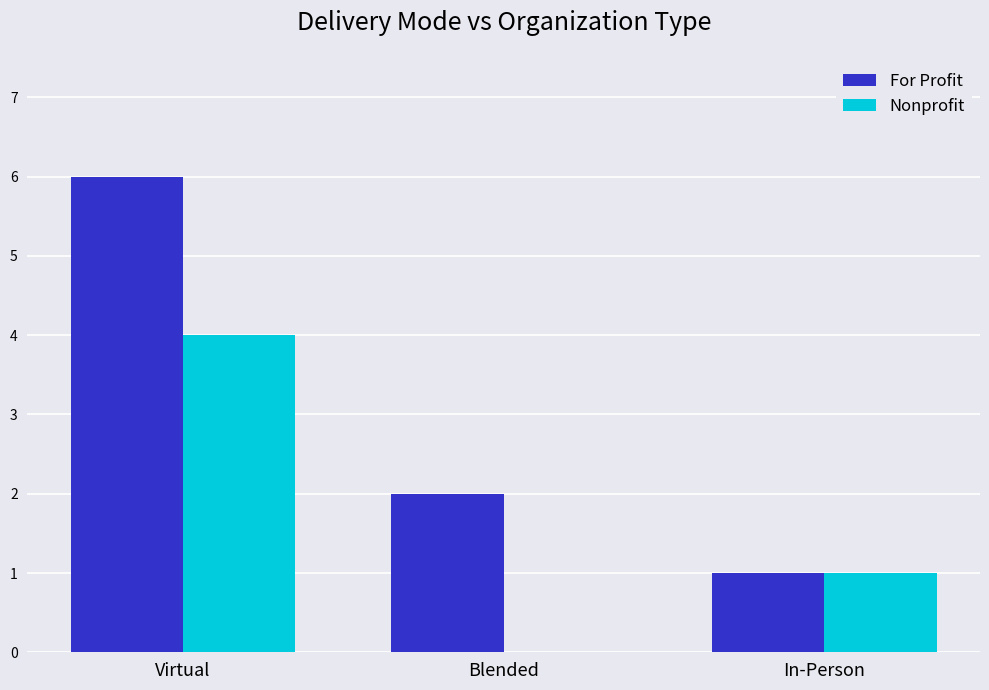

At which label does For Profit reach its peak?

Virtual